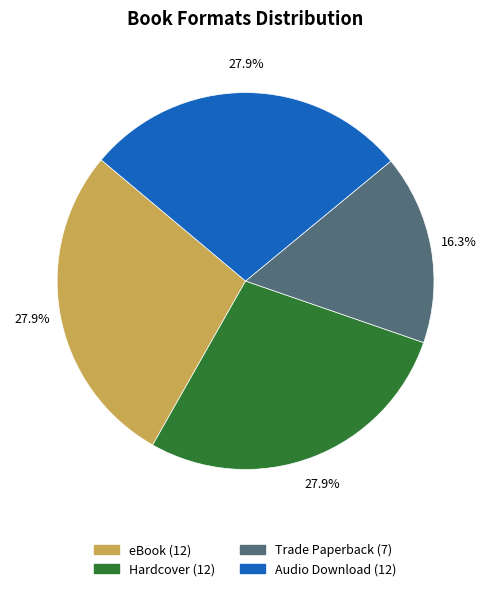

Approximately how many times larger is the value at Hardcover compared to Audio Download?

1.0